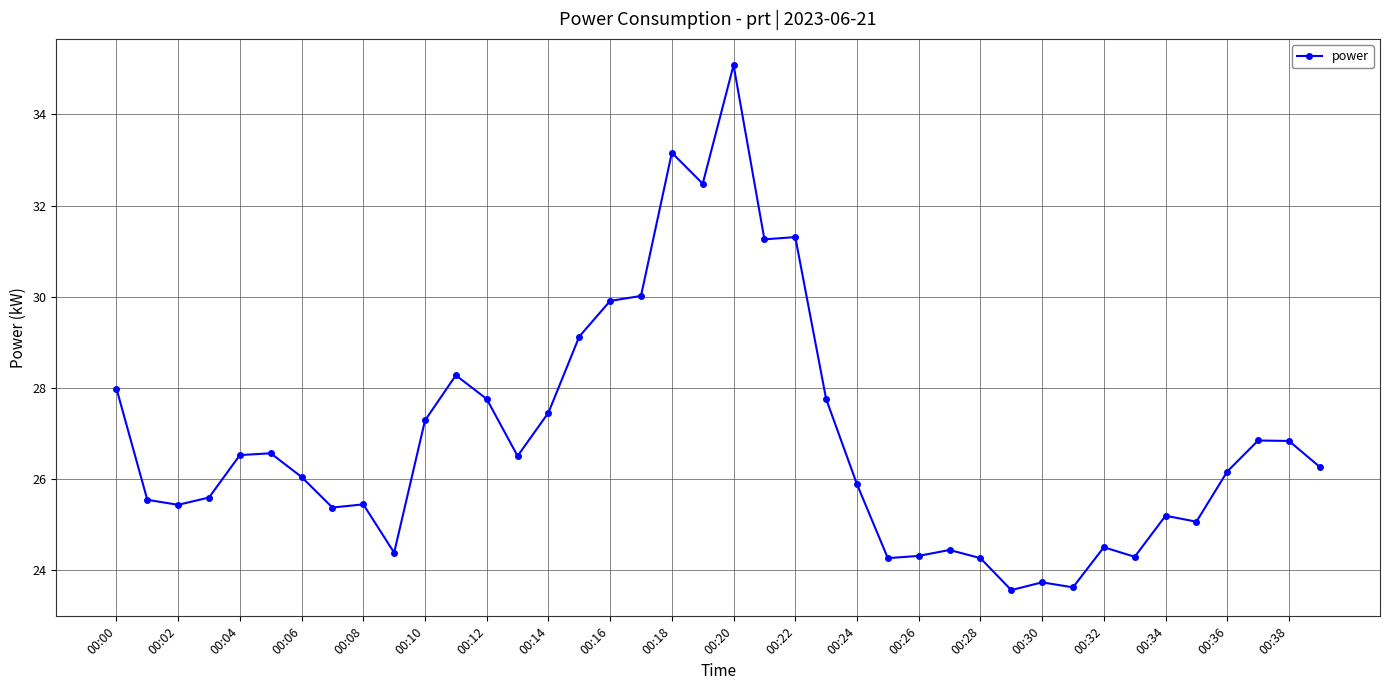

What is the difference between the maximum and minimum values?

11.5